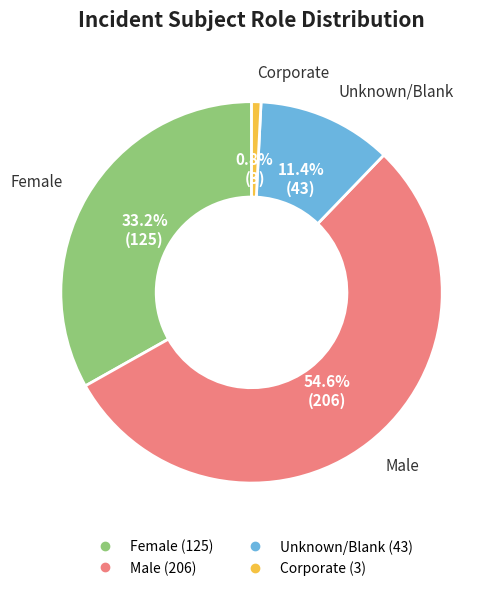

Between Male and Unknown/Blank, which is larger?

Male